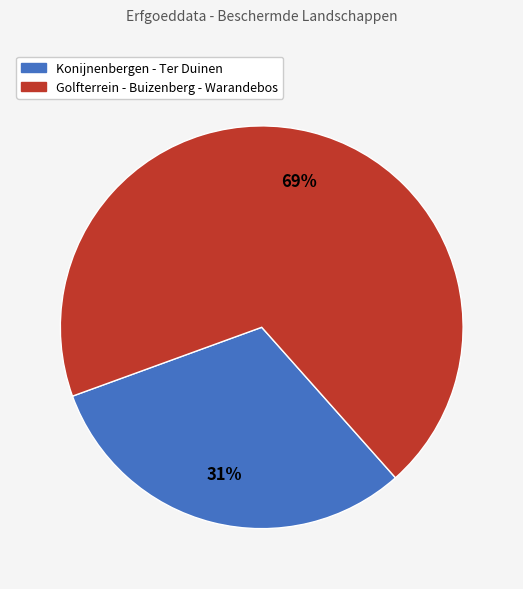

Which category has the biggest portion of the pie?

Golfterrein - Buizenberg - Warandebos